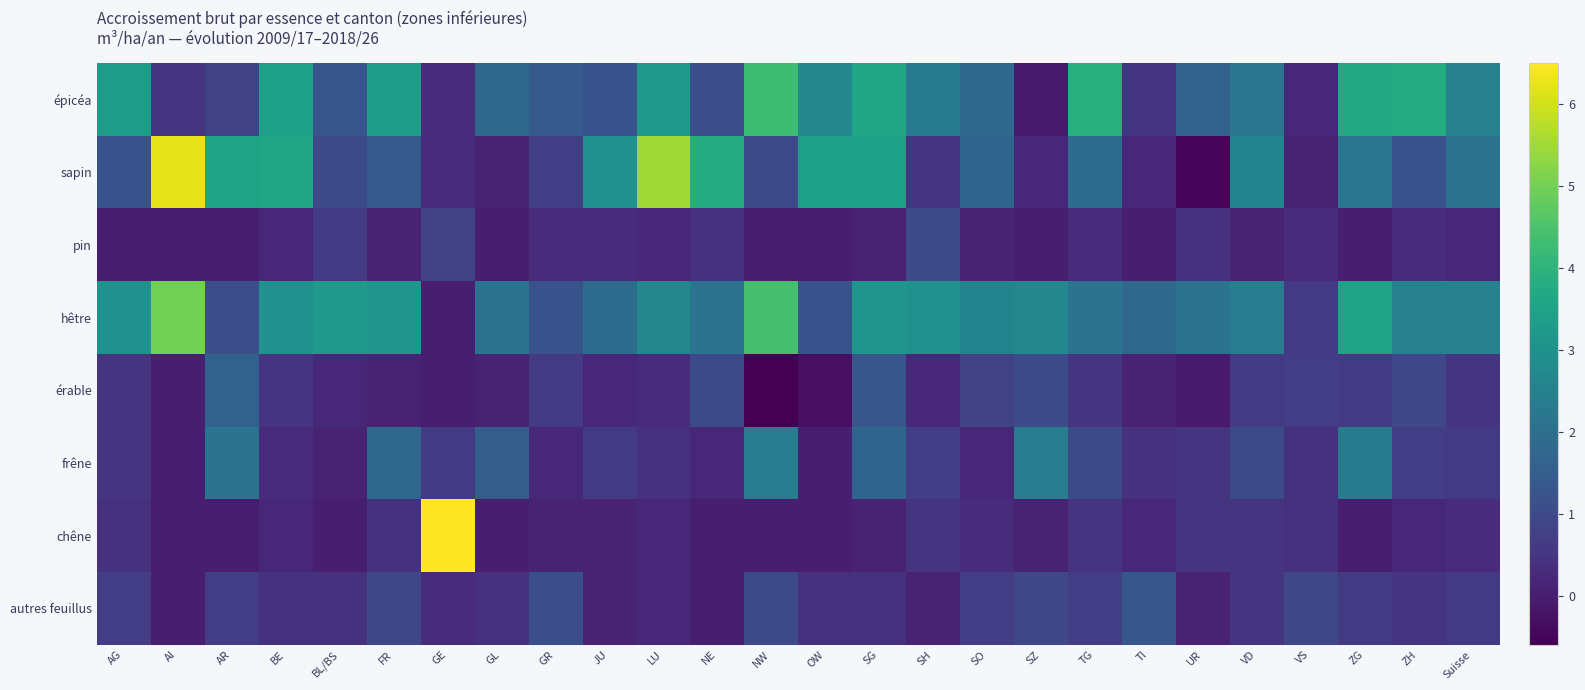

Which series changed the most between LU and SH?

sapin